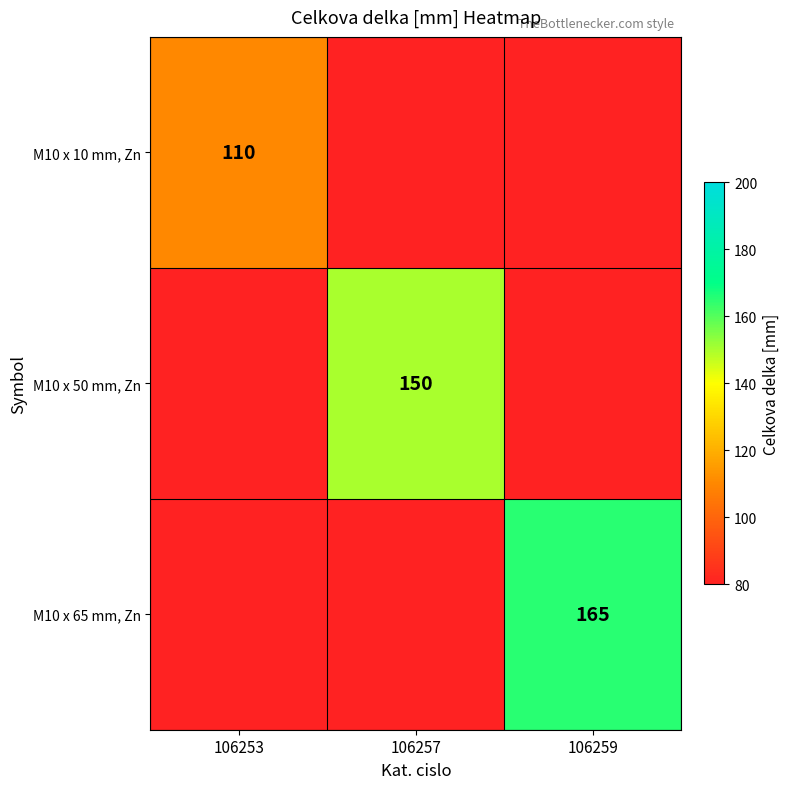

The M10 x 10 mm, Zn series shows 110 at 106253. True or false?

True